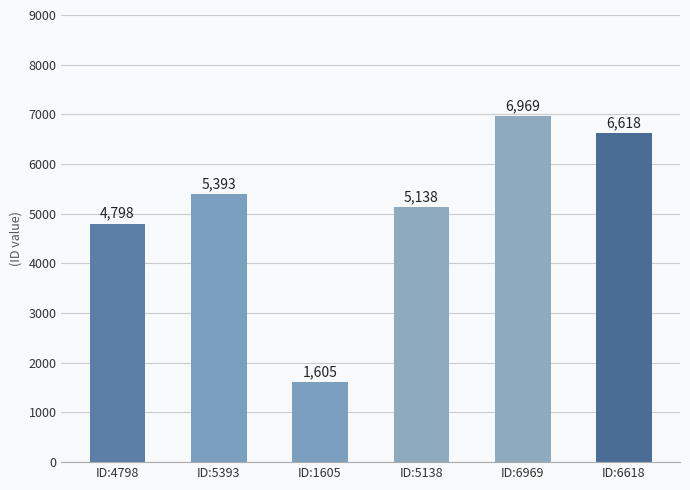

At which category does the chart reach its minimum across all series?

ID:1605